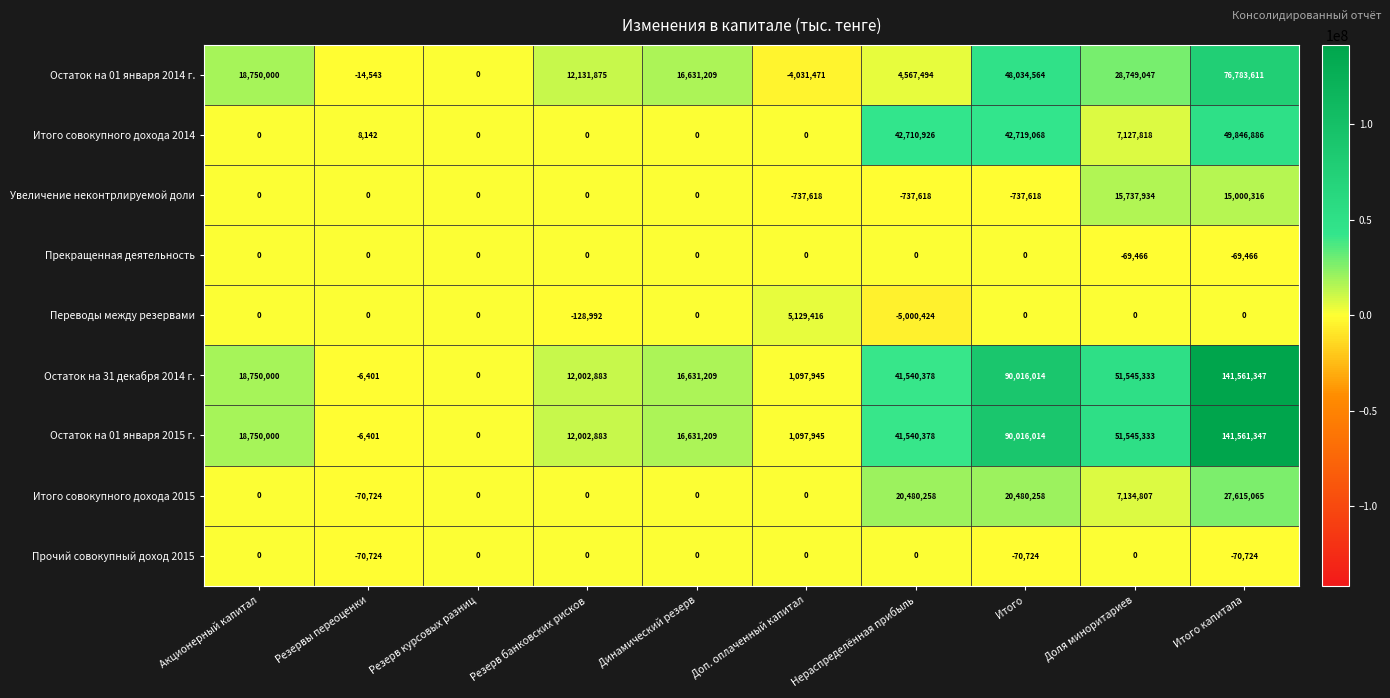

Is it true that Остаток на 31 декабря 2014 г. equals 1097945 at Доп. оплаченный капитал?

True